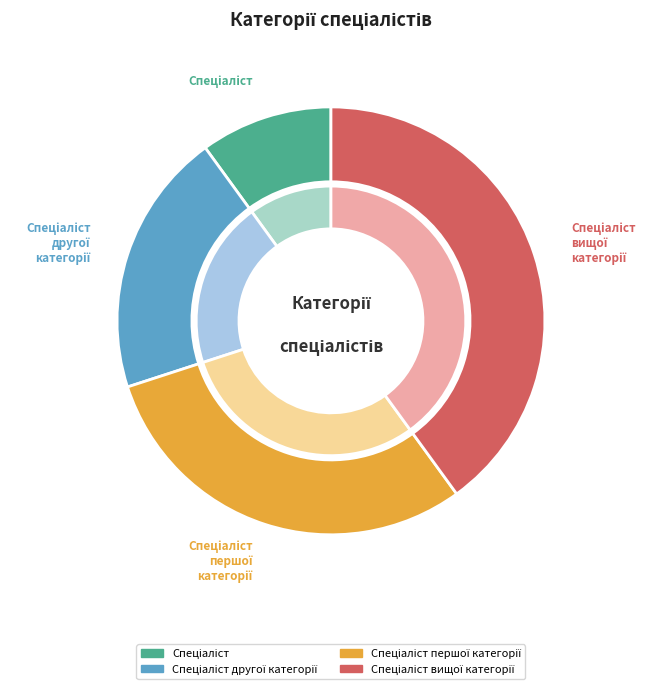

Which category has the smallest portion of the pie?

Спеціаліст